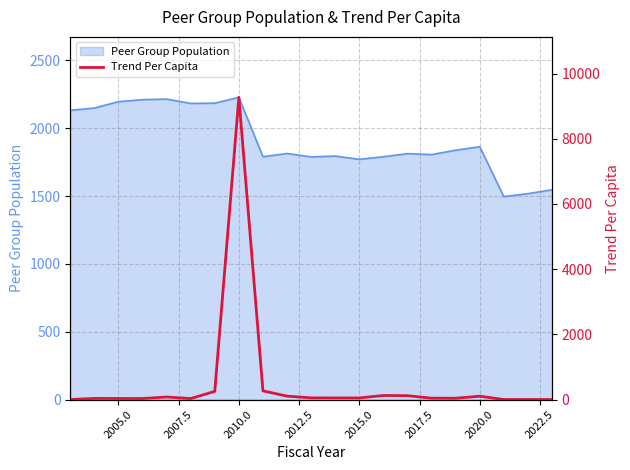

True or false: Peer Group Population has a value of 3000 at 2010.0.

False